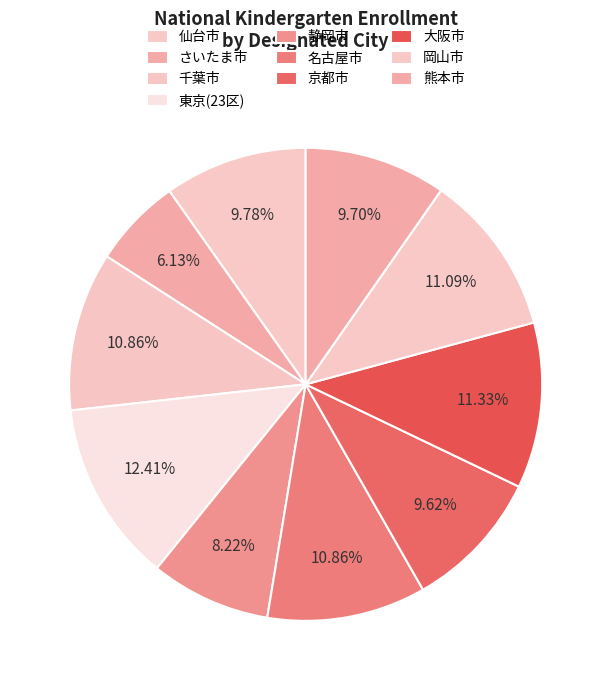

Does any single category account for the majority?

No